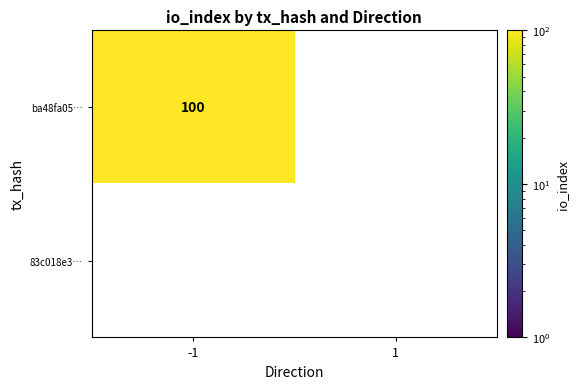

How many data points in 83c018e305d1b9fda18d883afbc43f1a618b4de are less than 1?

1